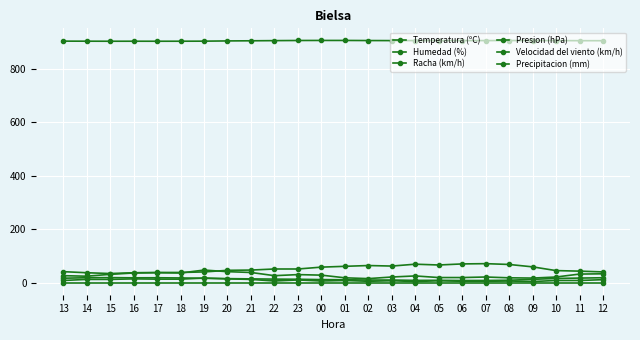

What is the average value of the Temperatura (ºC) series?

13.5